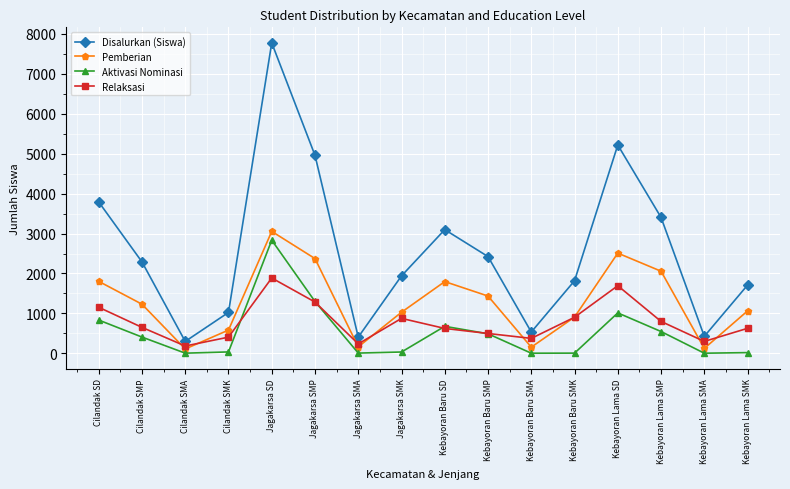

Between Cilandak SMK and Kebayoran Baru SMP, which series saw the biggest shift?

Disalurkan (Siswa)